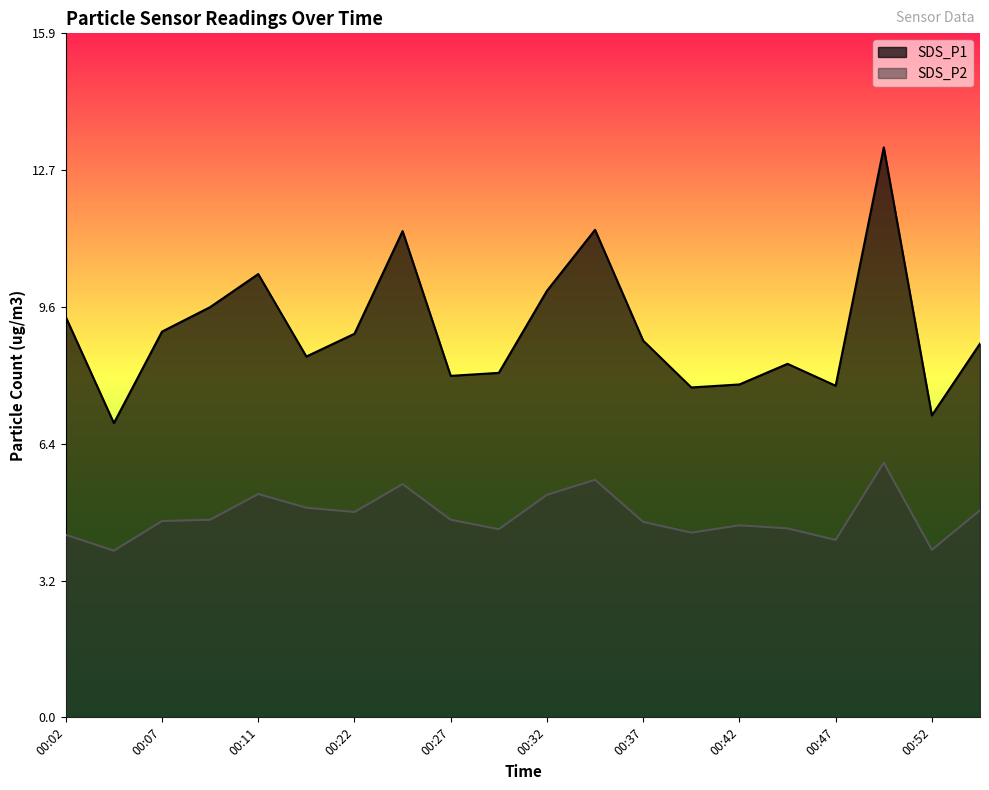

True or false: SDS_P1 and SDS_P2 intersect in this chart.

False